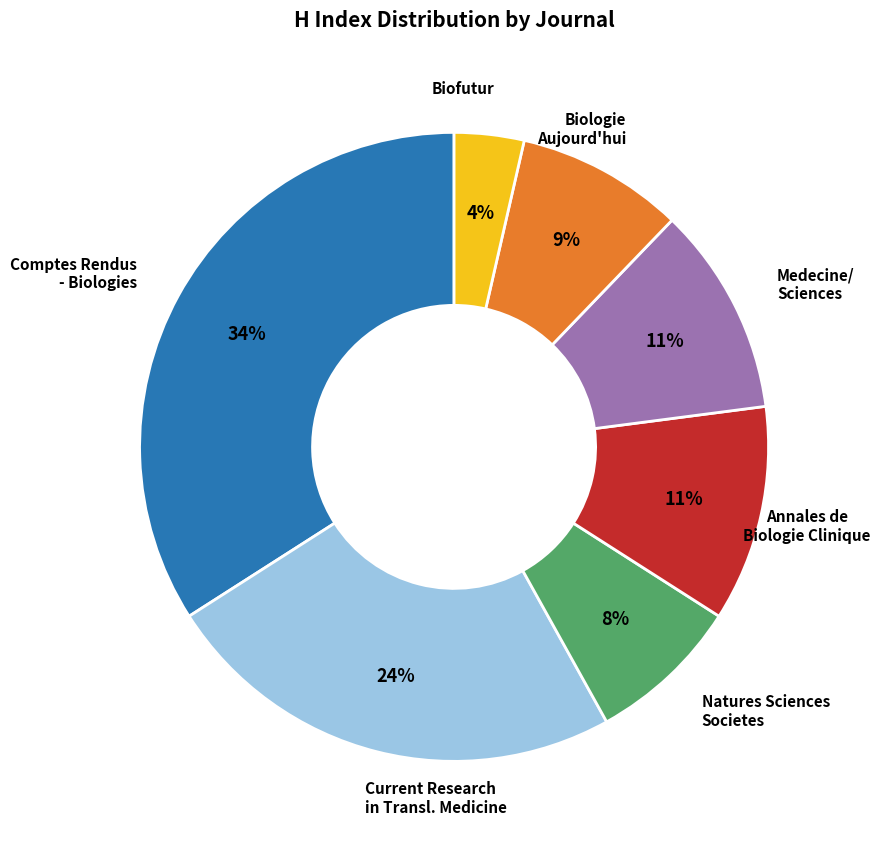

To the nearest percent, what is the difference between the largest and smallest slice percentages?

30%